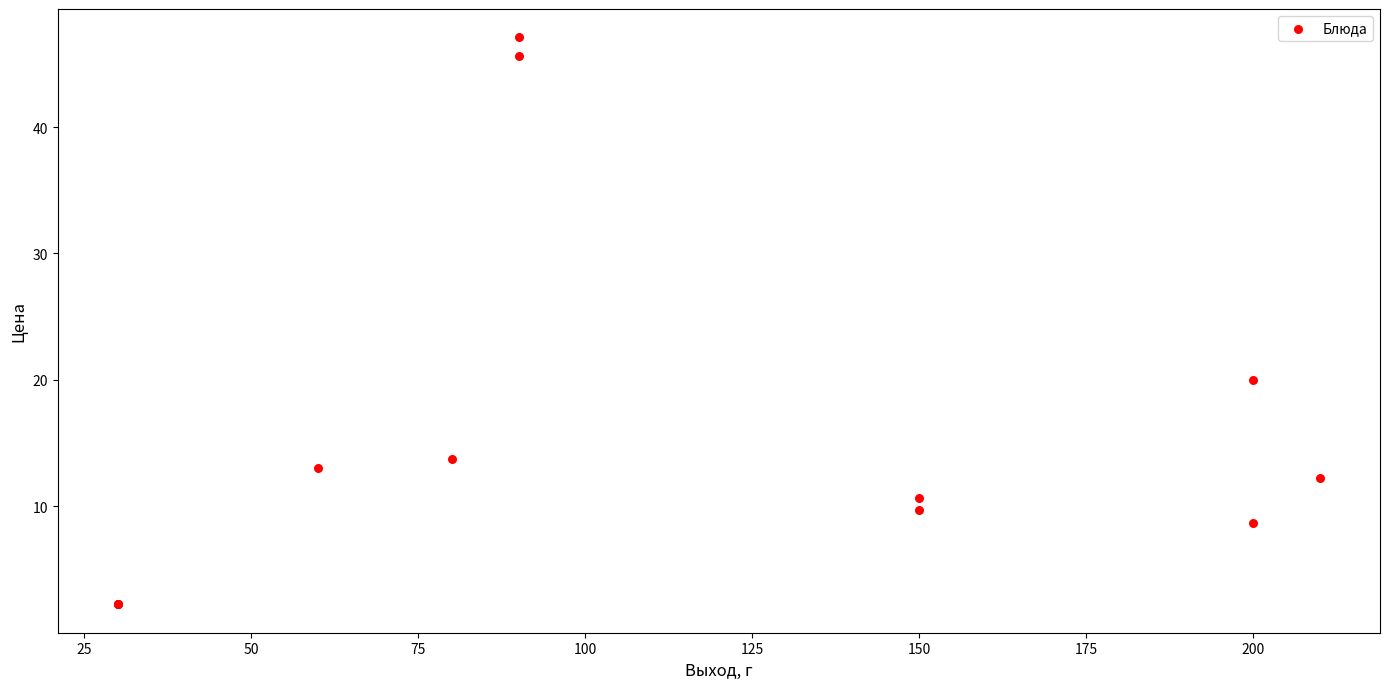

What Y value in the scatter plot is closest to 24?

20.0